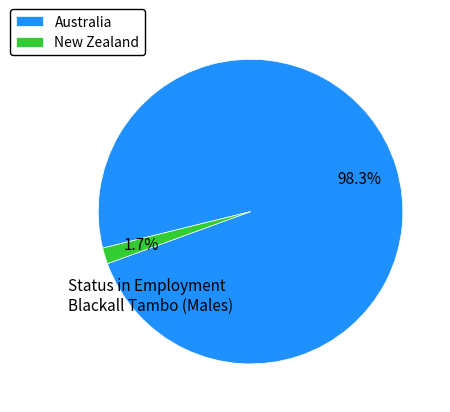

To the nearest percent, what is the difference between the largest and smallest slice percentages?

97%